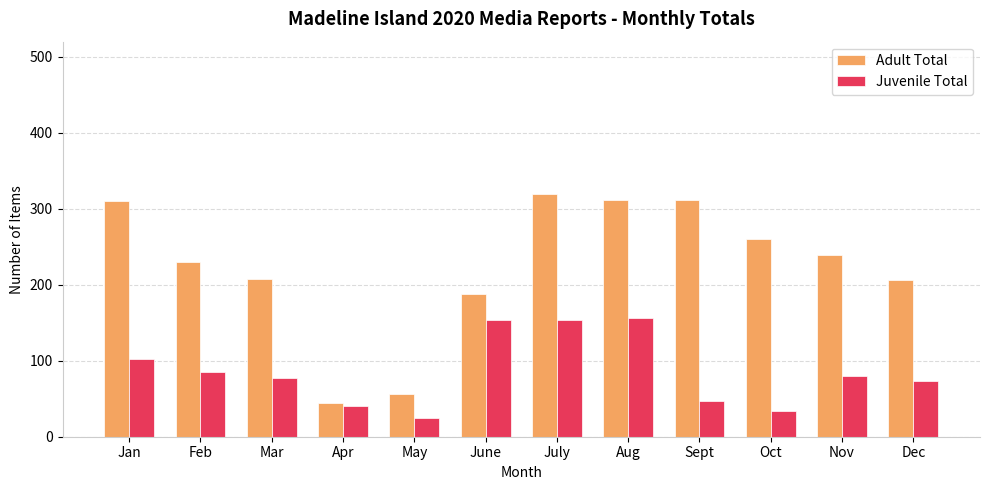

Which label corresponds to the smallest value in the chart?

May